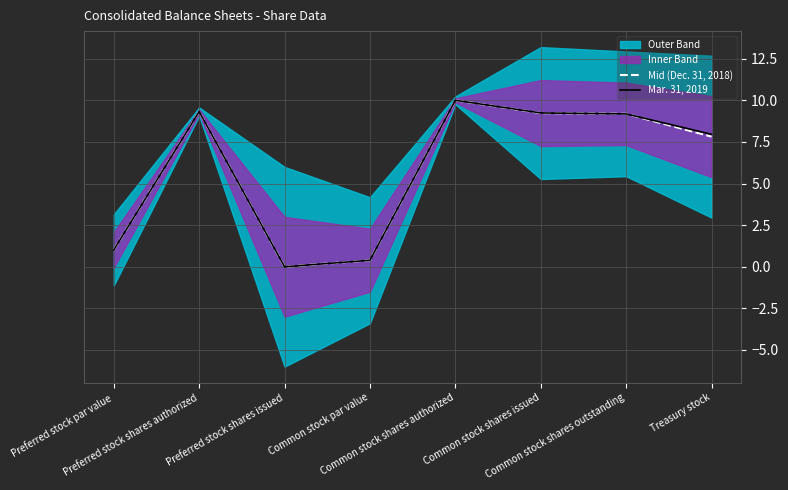

Which series has the largest total across all categories?

Mar. 31, 2019